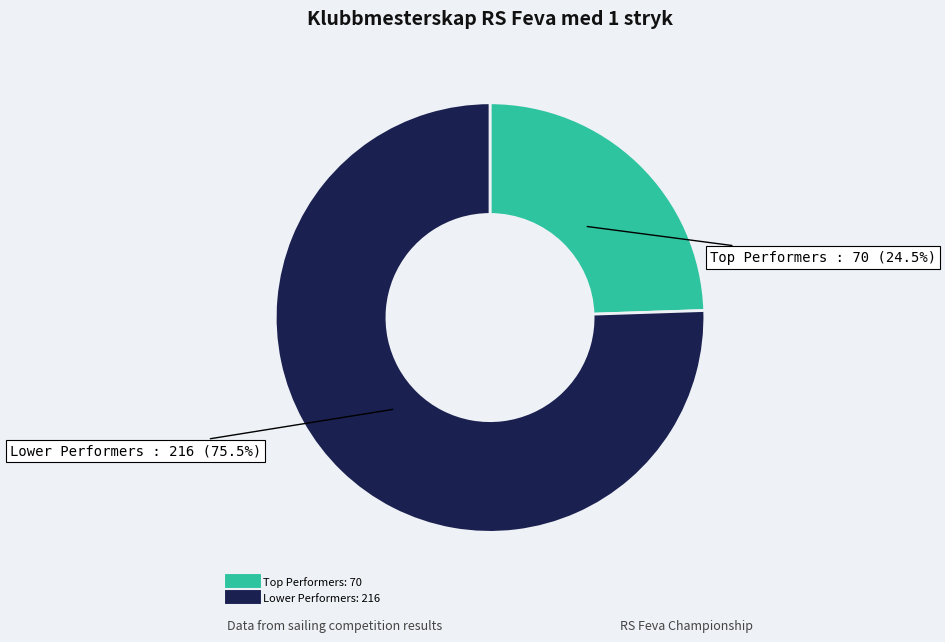

Does any single category account for the majority?

Yes